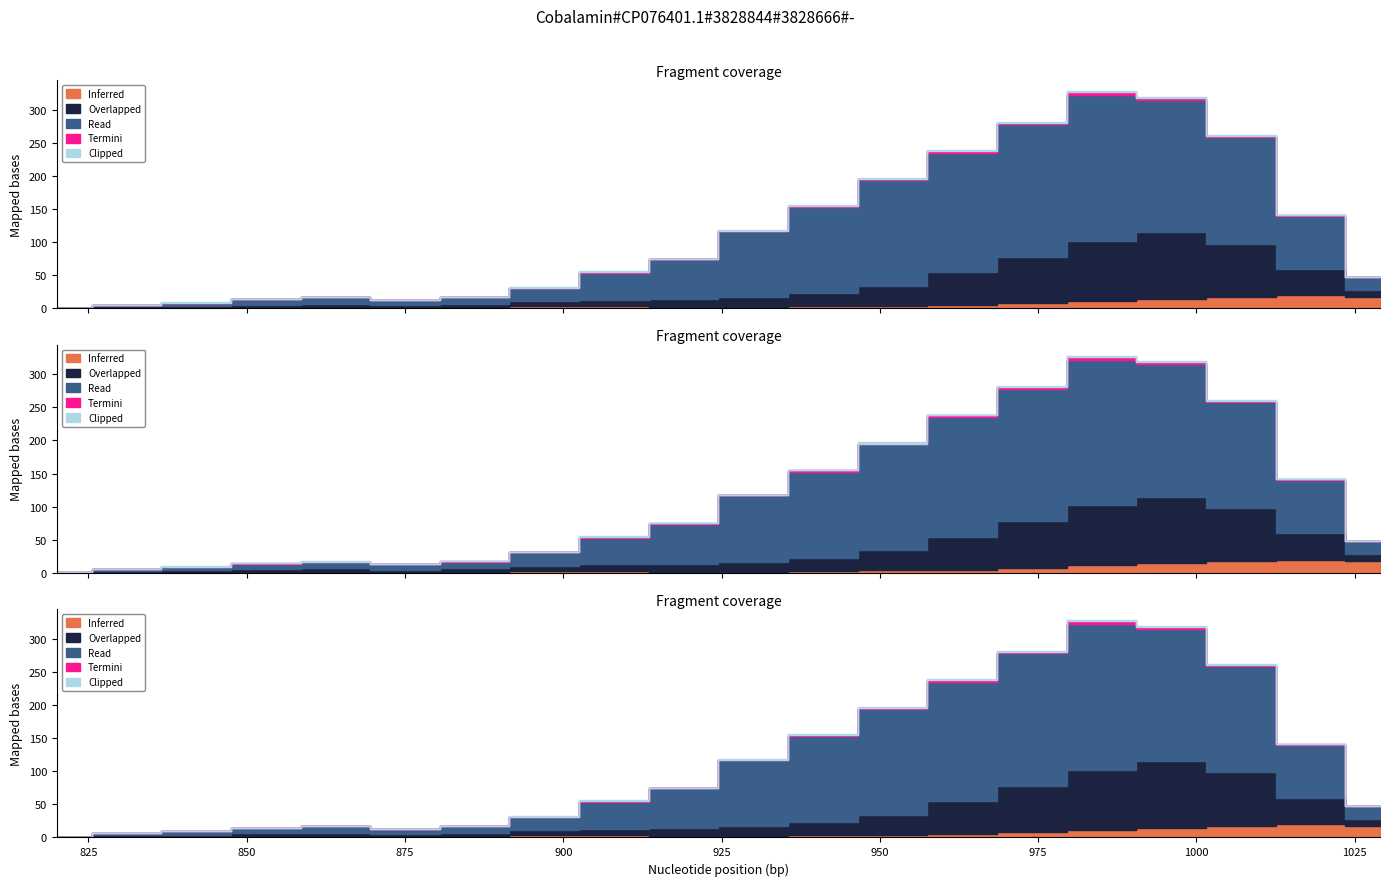

The Termini series shows -1 at 2. True or false?

False